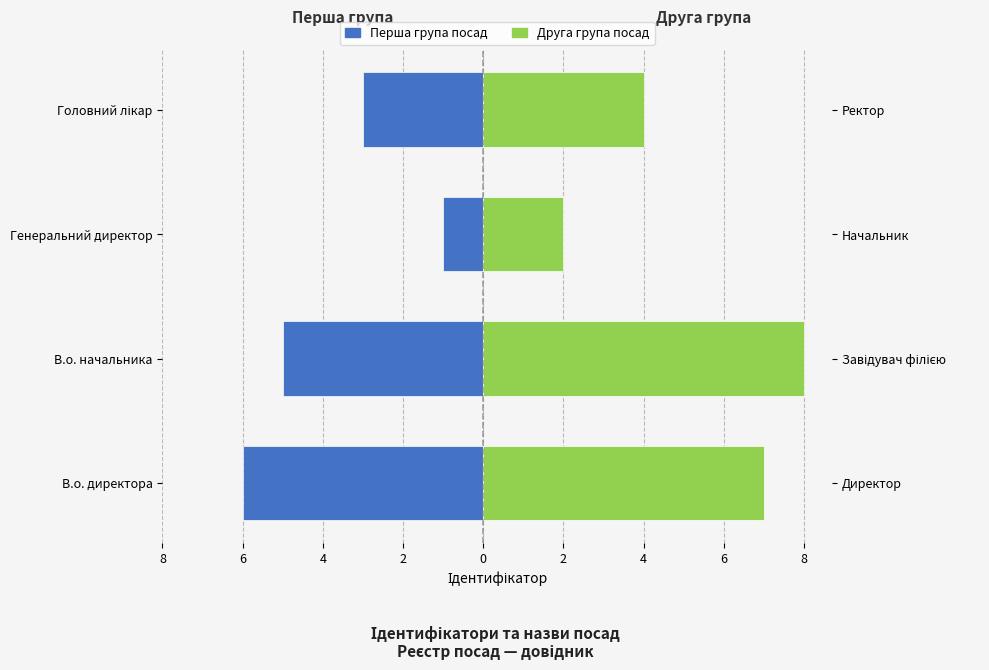

The value of Друга група посад at В.о. директора is 3. True or false?

False